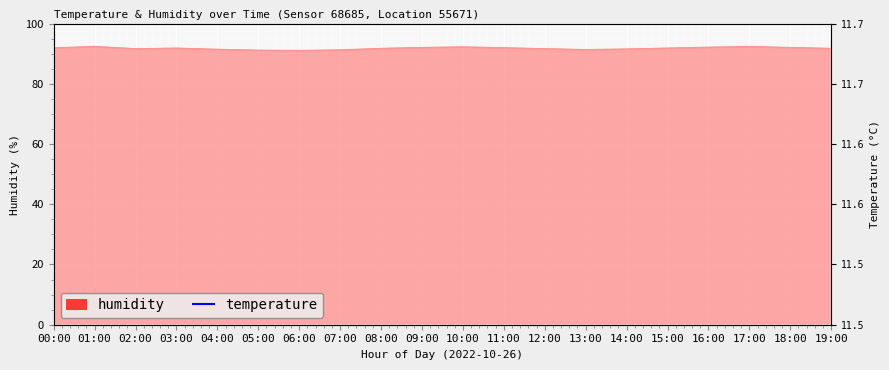

Where is the first local minimum for temperature?

13:00